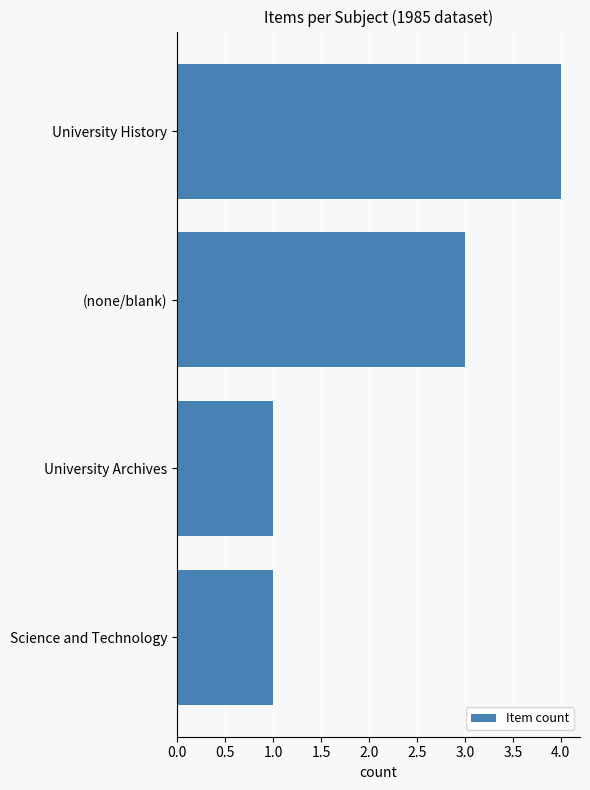

What is the greatest value displayed?

4